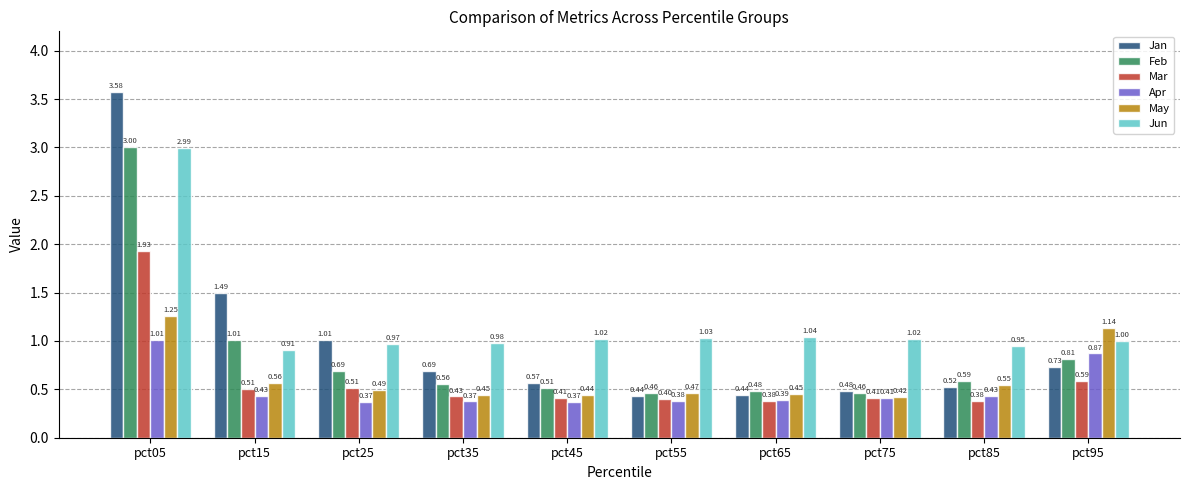

List the series in order of their peak value, highest first.

Jan, Feb, Jun, Mar, May, Apr